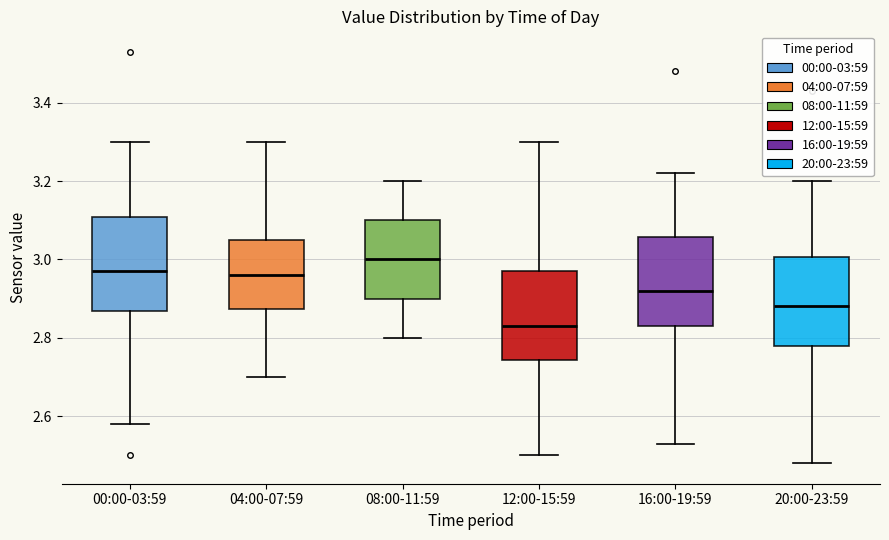

Reading left to right, read every box against the y-axis: the position of its median line, the range the box covers, and the ends of its whiskers. The values are not printed on the chart, so give them approximately, as read against the axis.

00:00-03:59: median 2.98, box 2.86 to 3.10, whiskers 2.58 to 3.30
04:00-07:59: median 2.96, box 2.88 to 3.06, whiskers 2.70 to 3.30
08:00-11:59: median 3.00, box 2.90 to 3.10, whiskers 2.80 to 3.20
12:00-15:59: median 2.84, box 2.74 to 2.98, whiskers 2.50 to 3.30
16:00-19:59: median 2.92, box 2.84 to 3.06, whiskers 2.54 to 3.22
20:00-23:59: median 2.88, box 2.78 to 3.00, whiskers 2.48 to 3.20